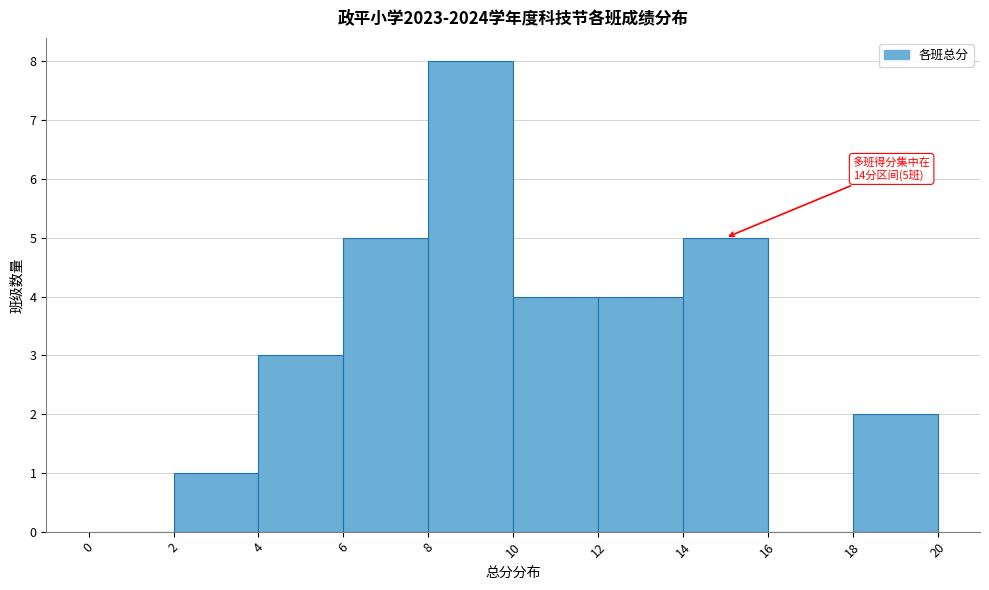

Over which range of the x-axis is the bar tallest?

8 to 10